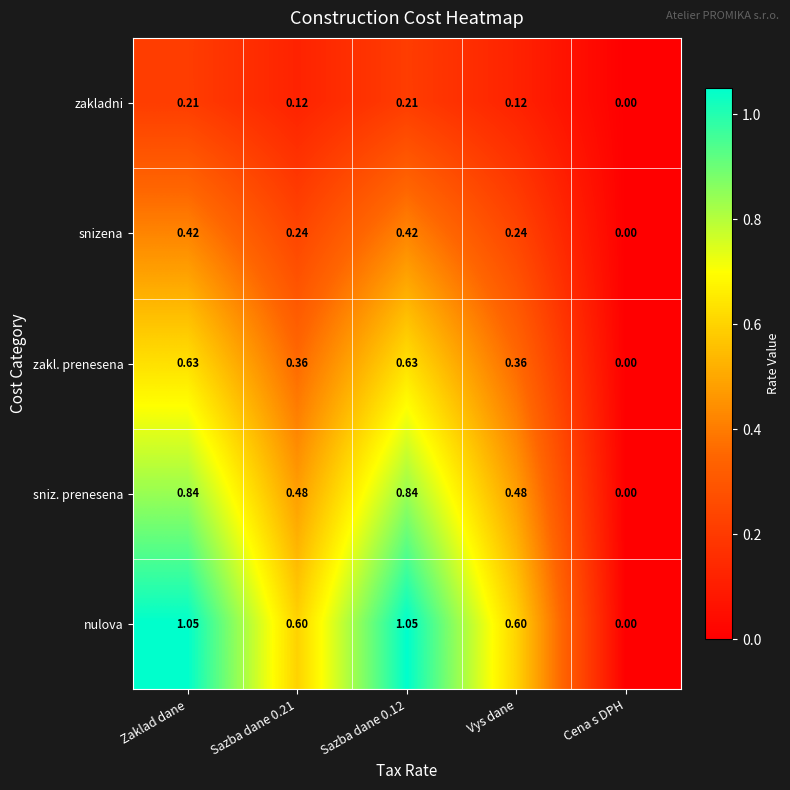

Which series changed the most between Zaklad dane and Sazba dane 0.21?

nulova